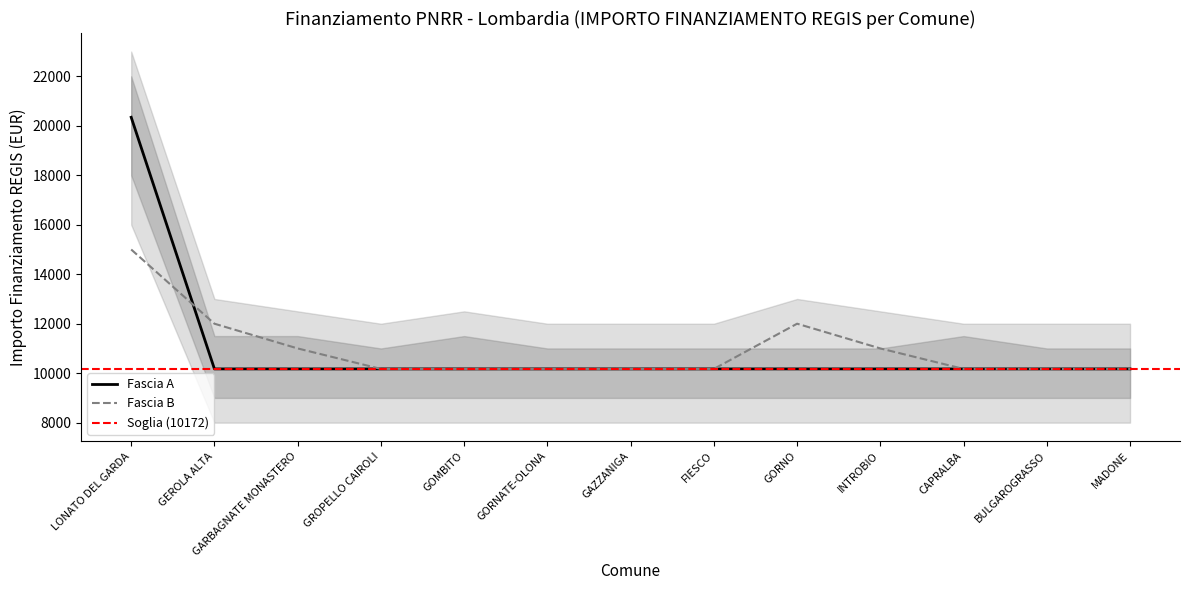

What is the maximum value shown in the chart?

20344